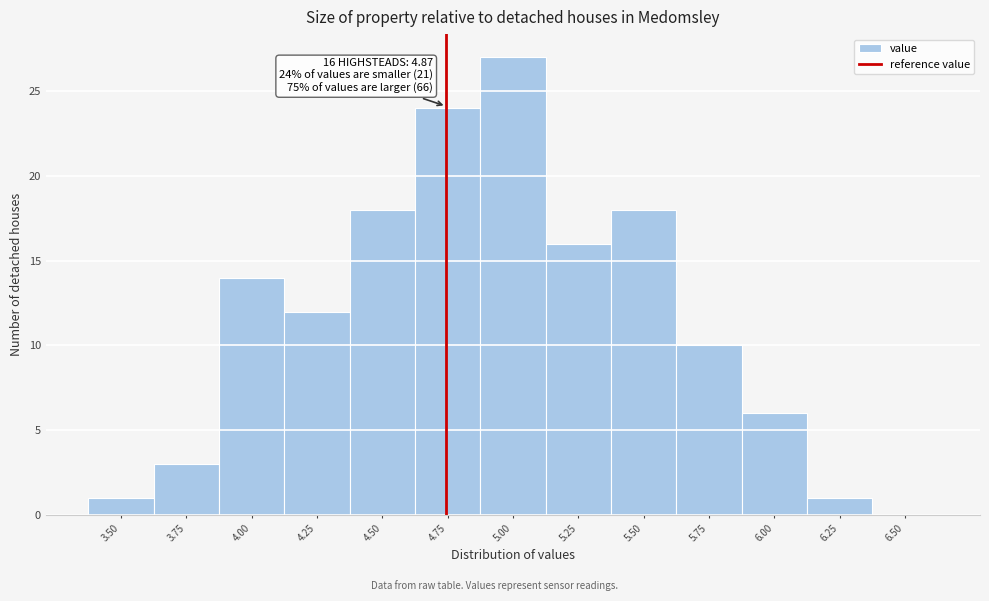

Reading right to left, extract all data points from this chart.

6.50=0	6.25=1	6.00=6	5.75=10	5.50=18	5.25=16	5.00=27	4.75=24	4.50=18	4.25=12	4.00=14	3.75=3	3.50=1